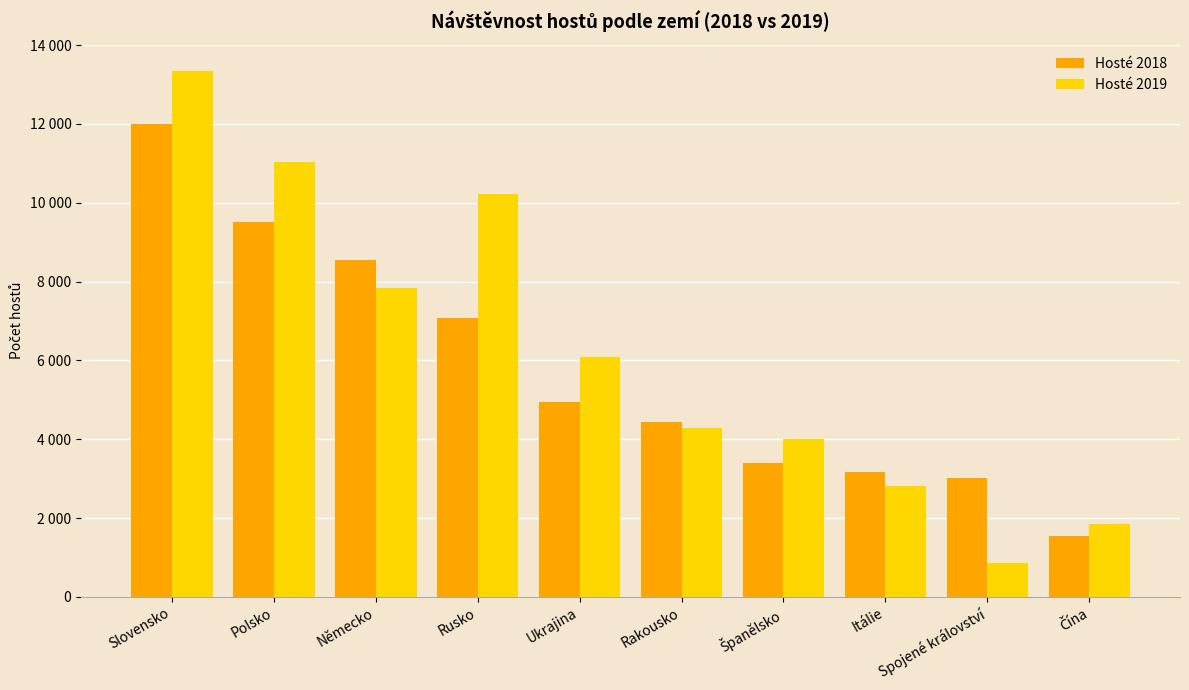

Reading left to right, extract all data points from this chart.

Hosté 2018: Slovensko=11985	Polsko=9500	Německo=8559	Rusko=7079	Ukrajina=4940	Rakousko=4424	Španělsko=3389	Itálie=3160	Spojené království=3018	Čína=1533
Hosté 2019: Slovensko=13344	Polsko=11026	Německo=7833	Rusko=10232	Ukrajina=6086	Rakousko=4275	Španělsko=3995	Itálie=2819	Spojené království=855	Čína=1837